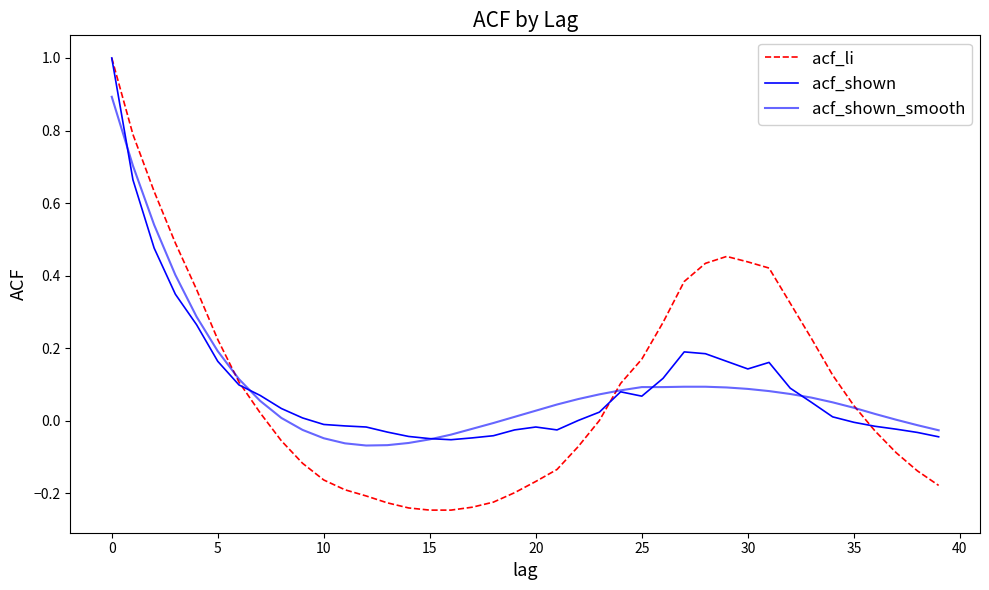

Does the chart have visible grid lines?

No